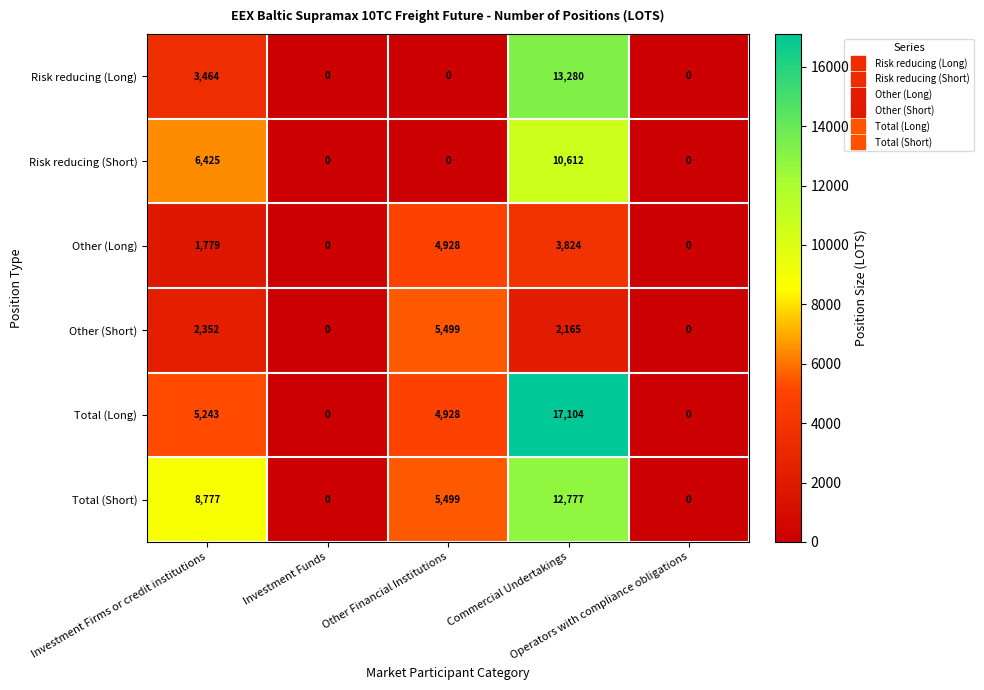

What is the maximum value shown in the chart?

17104